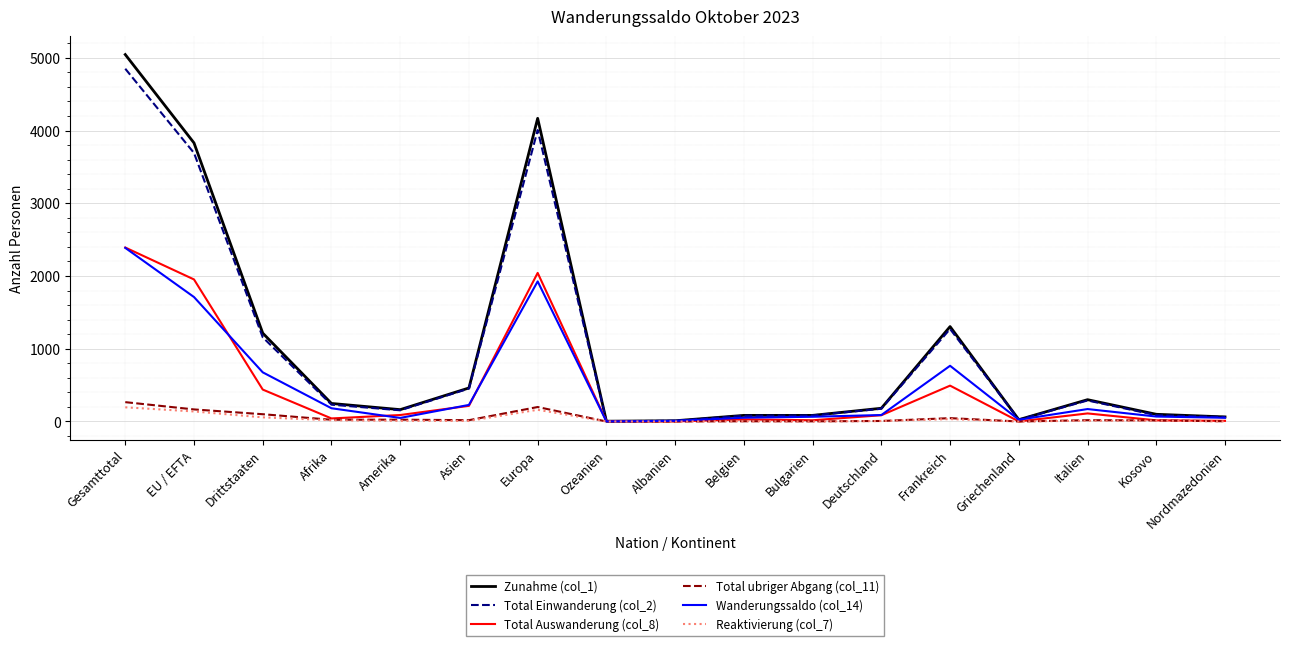

What is the spread (max minus min) of values at Europa?

4007